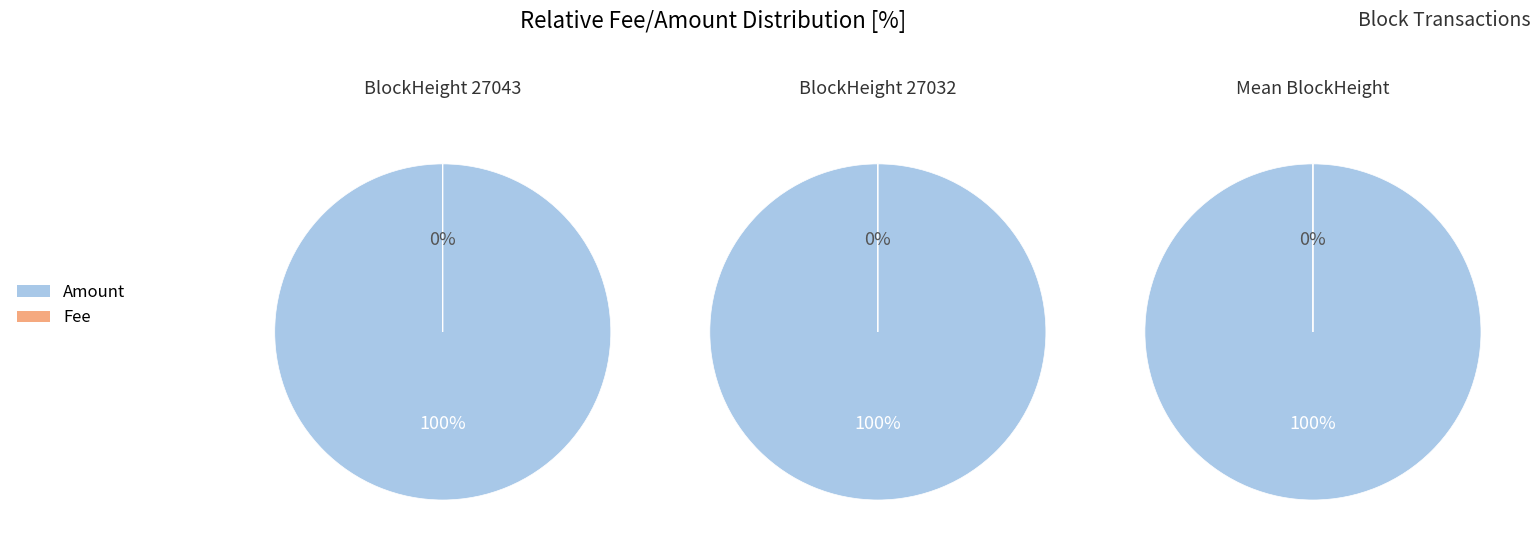

How many segments does this pie chart have?

2